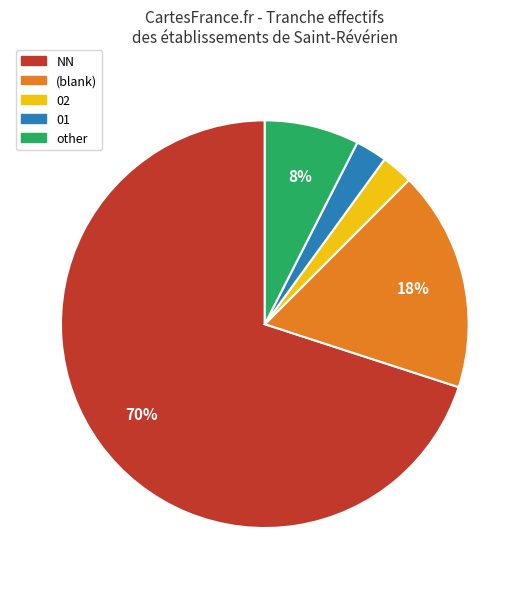

Is it true that 01 is 2% of the pie?

True